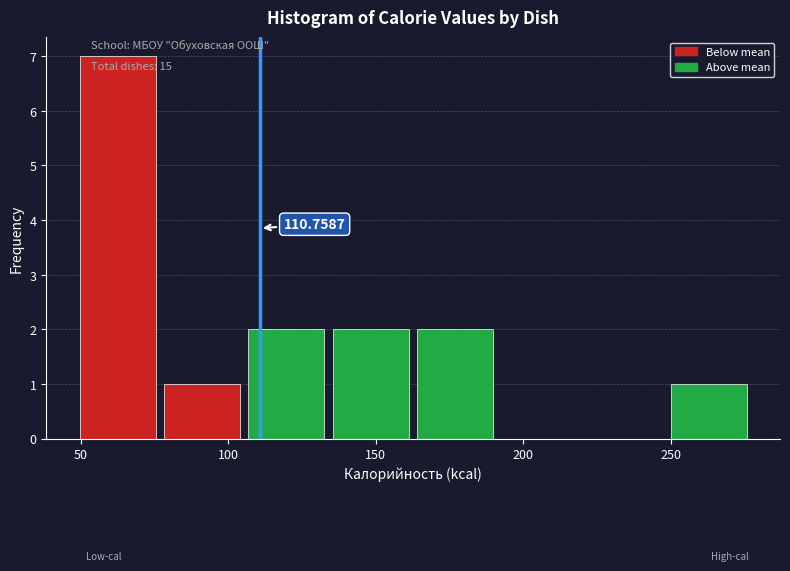

Which range on the x-axis has the tallest bar?

50 to 80